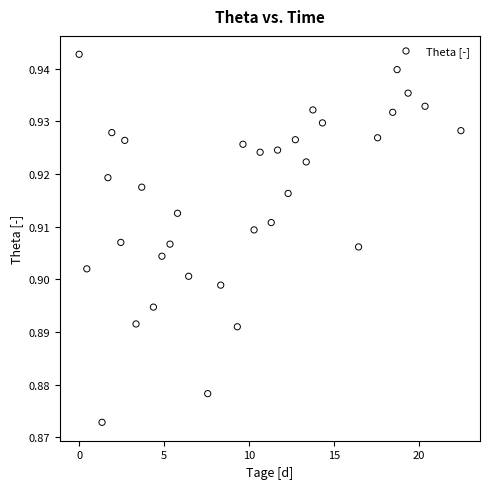

What is the range of X values (max minus min)?

22.5